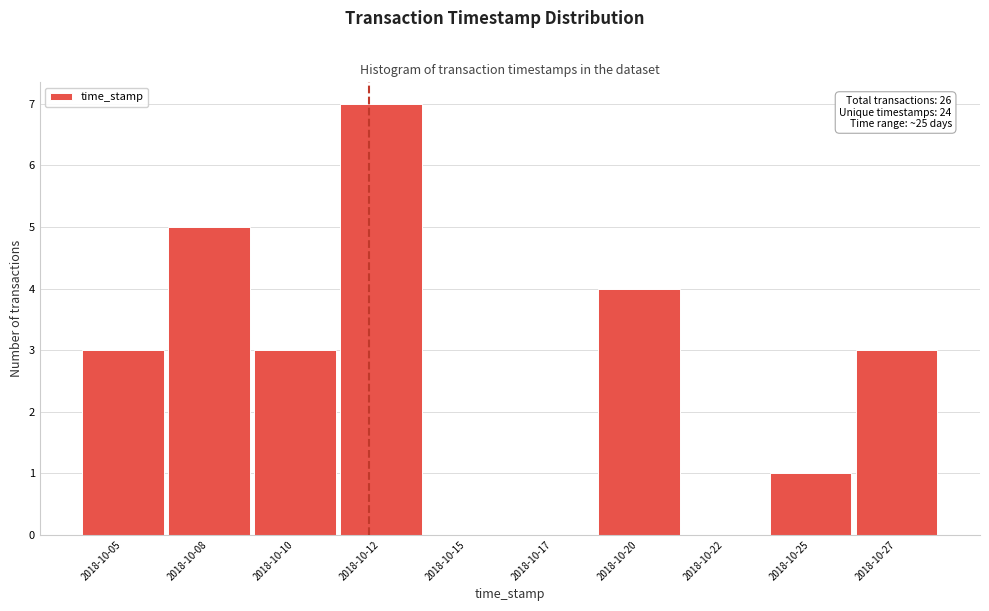

Reading left to right, extract all data points from this chart.

2018-10-05=3	2018-10-08=5	2018-10-10=3	2018-10-12=7	2018-10-15=0	2018-10-17=0	2018-10-20=4	2018-10-22=0	2018-10-25=1	2018-10-27=3